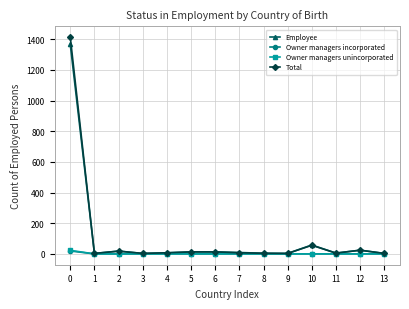

What is the maximum value shown in the chart?

1414